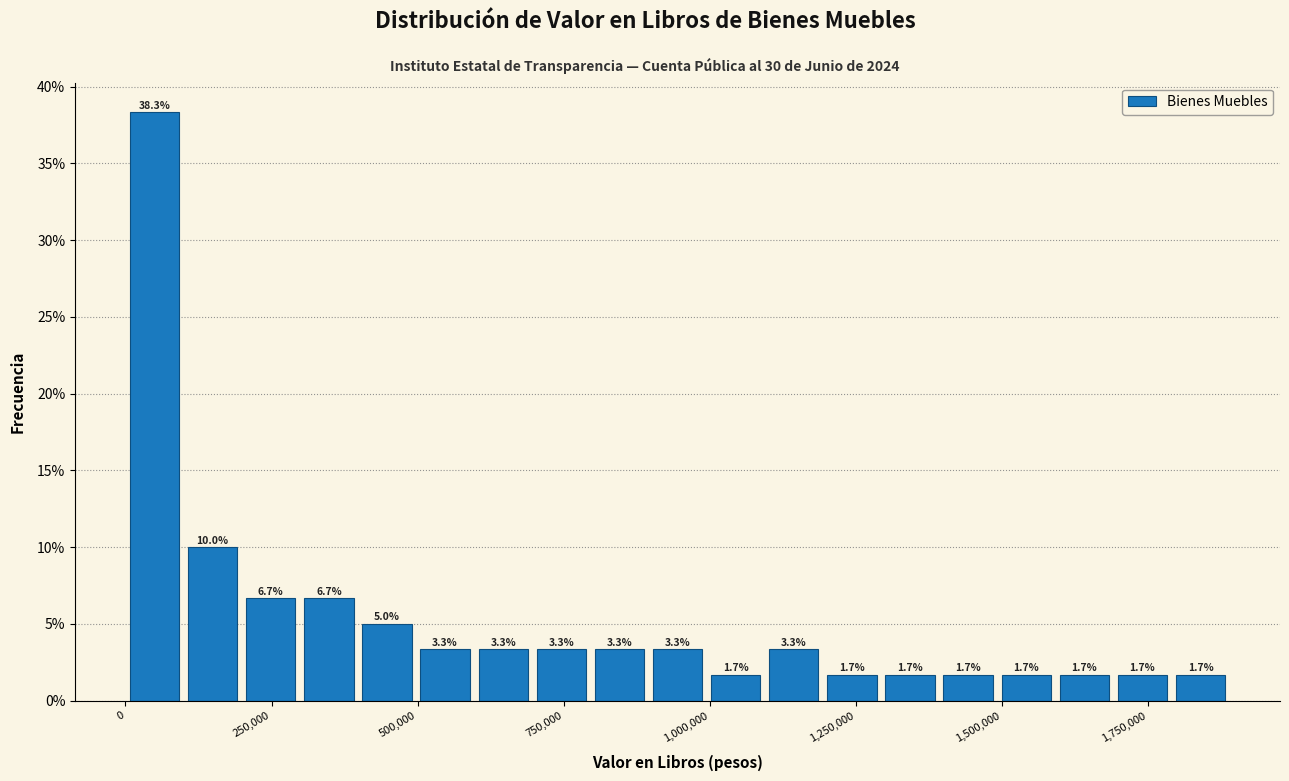

Read against the x-axis, roughly where is the centre of the tallest bar?

50000